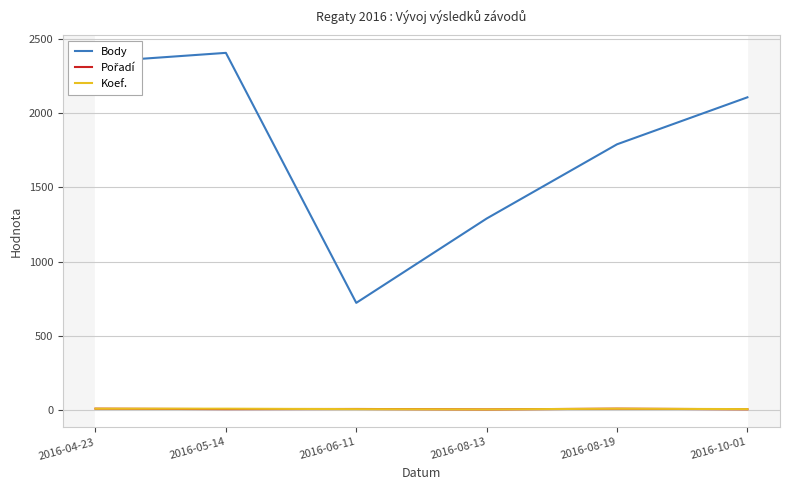

What position from the right is 2016-10-01?

1